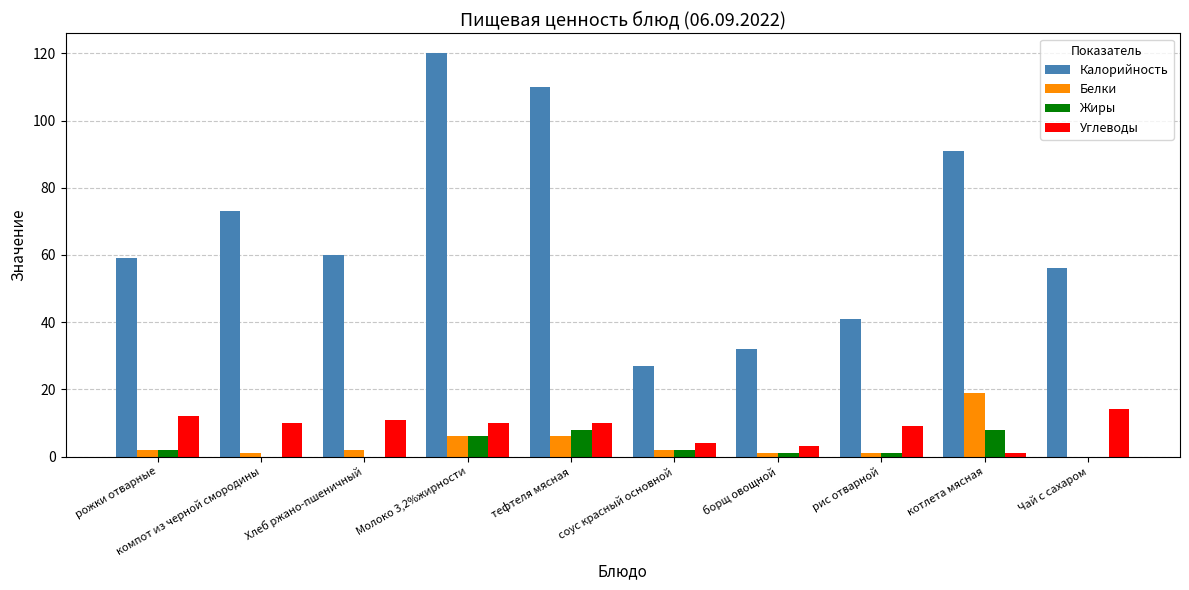

What is the sum of all Углеводы values?

84